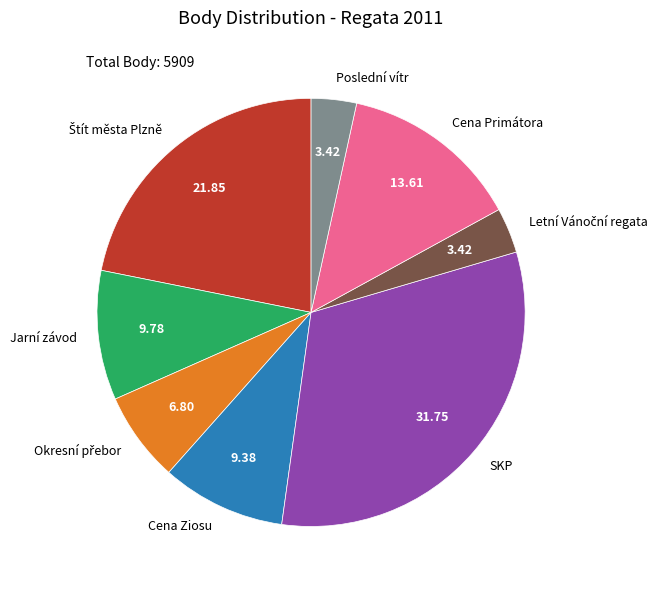

What is the largest slice in the pie chart?

SKP